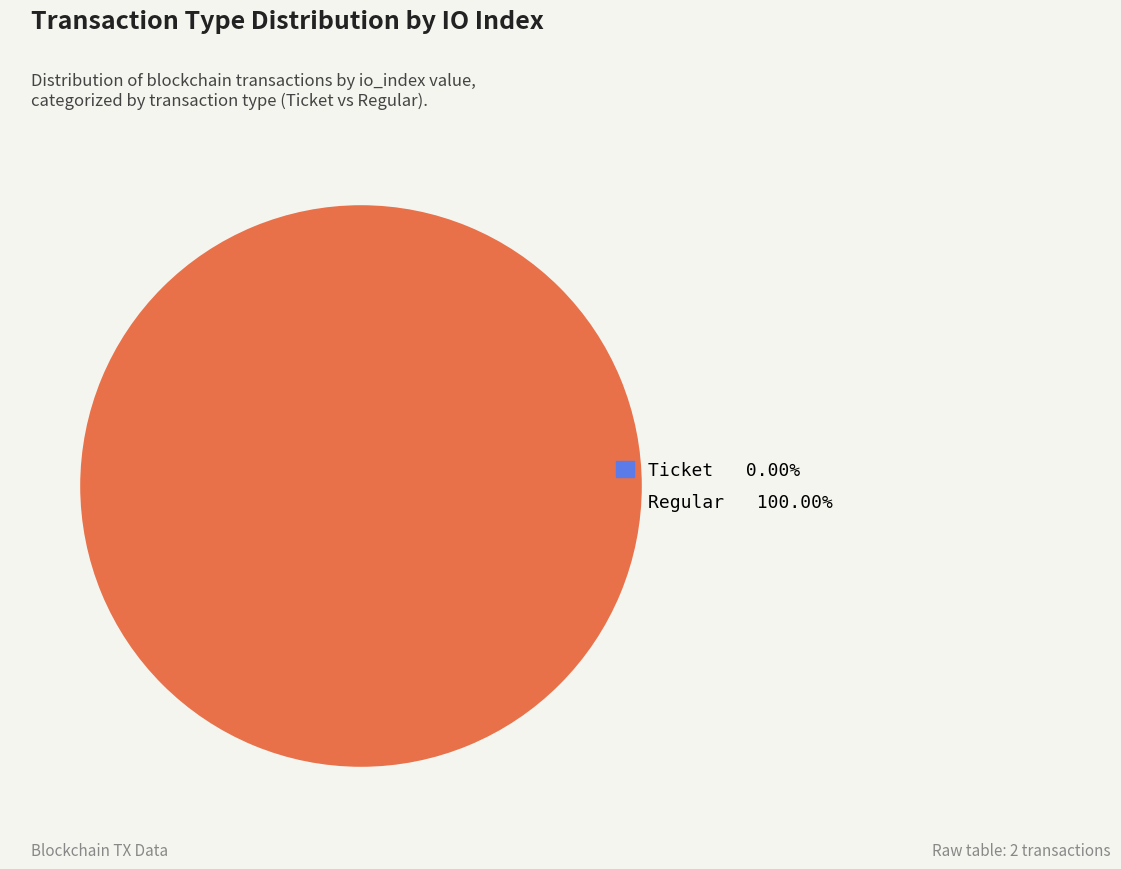

Does Regular (io_index=27) account for over 50% of the chart?

Yes